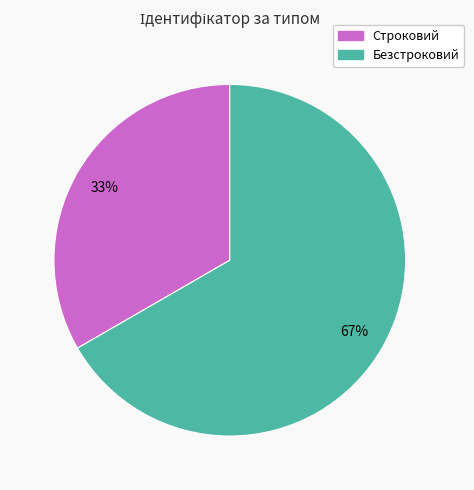

To the nearest percent, what is the average slice percentage?

50%